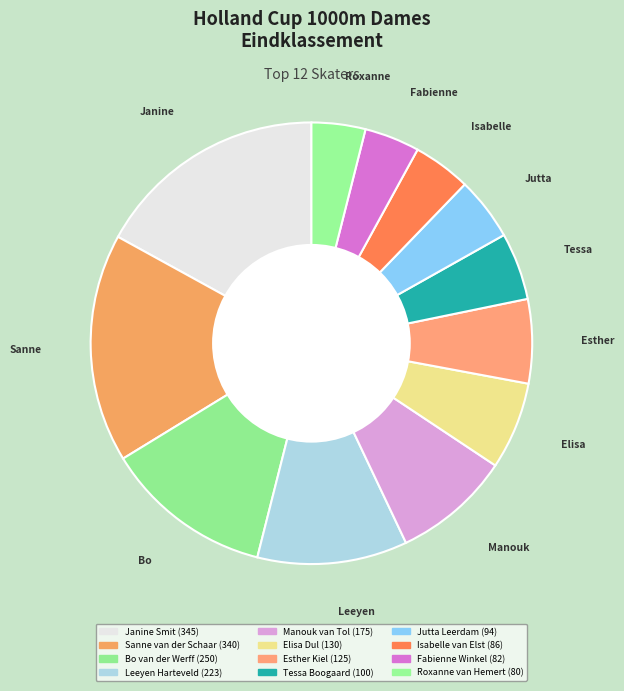

To the nearest percent, what is the difference between the Manouk van Tol and Fabienne Winkel slice percentages?

5%